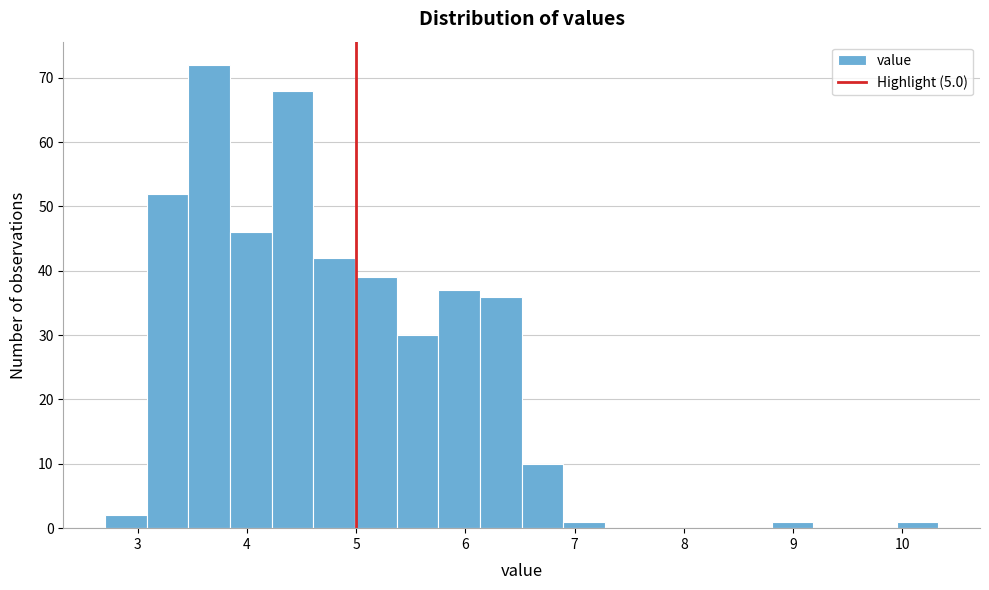

Read against the x-axis, roughly where is the centre of the tallest bar?

3.7